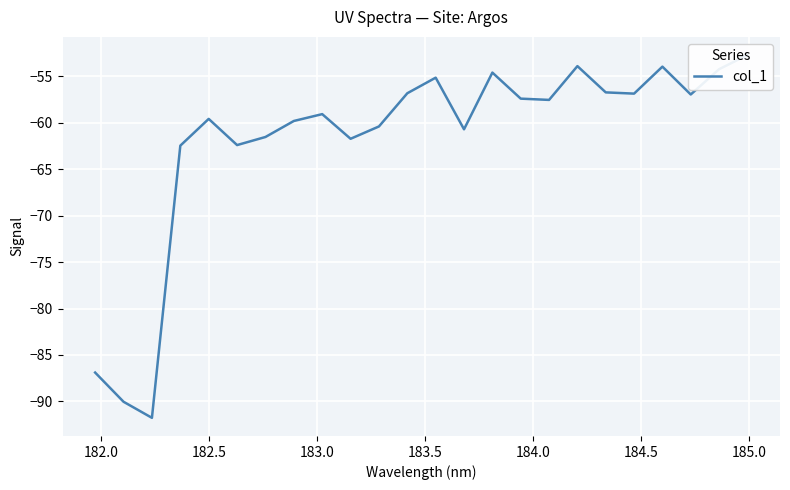

Count the number of categories in the chart.

24